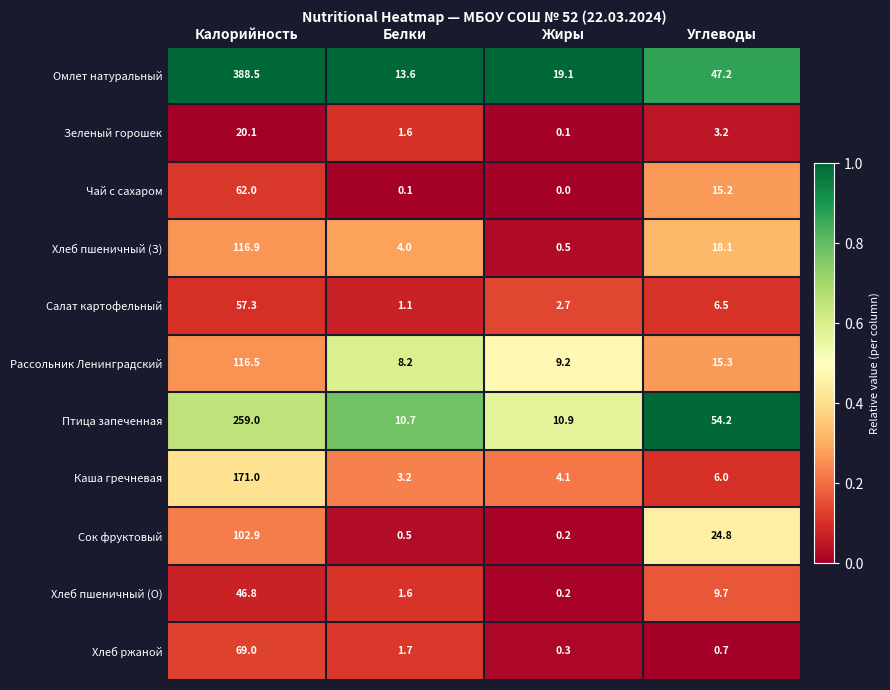

Where is Каша гречневая nearest to the value 87?

Углеводы